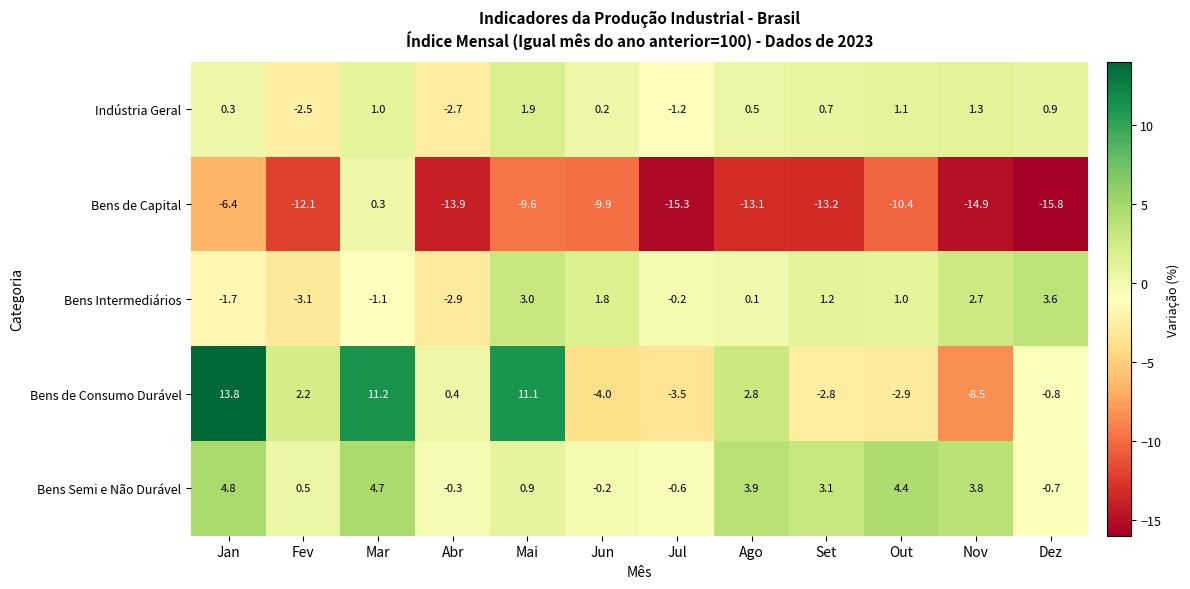

List the series in order of their peak value, highest first.

Bens de Consumo Durável, Bens Semi e Não Durável, Bens Intermediários, Indústria Geral, Bens de Capital